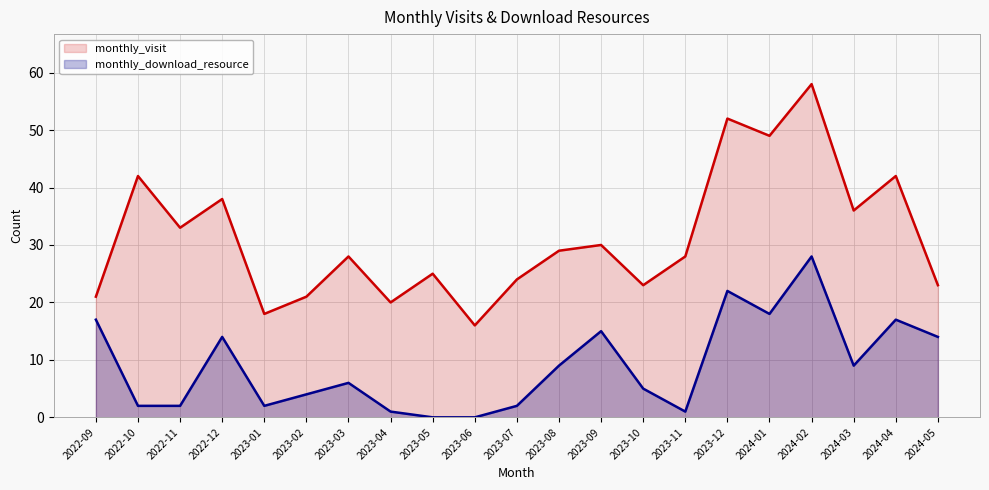

Which series has the largest total across all categories?

monthly_visit